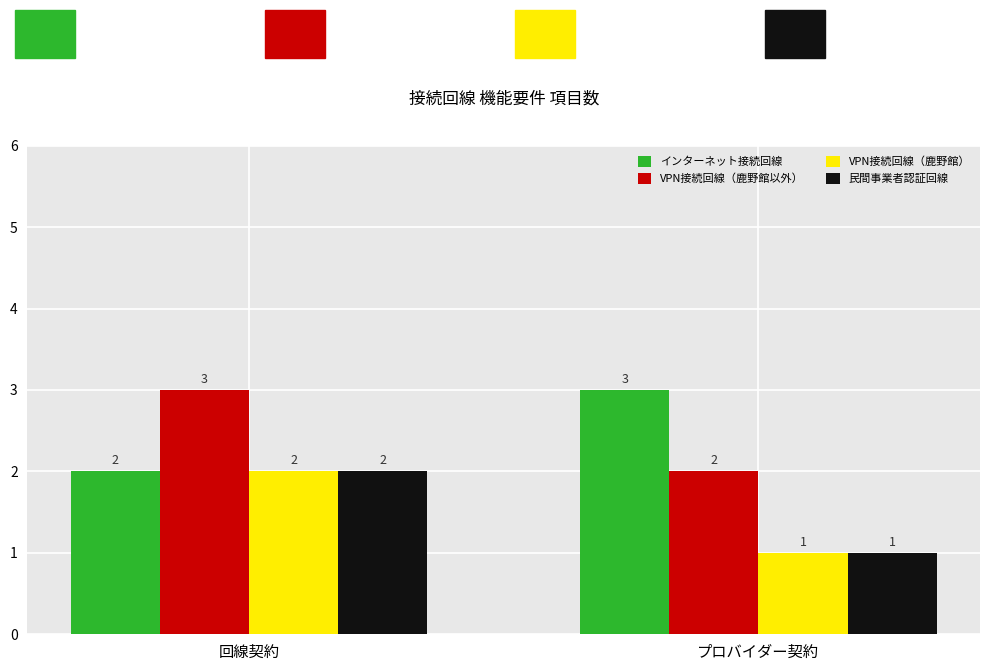

What is the sum of the インターネット接続回線 values at 回線契約 and プロバイダー契約?

5